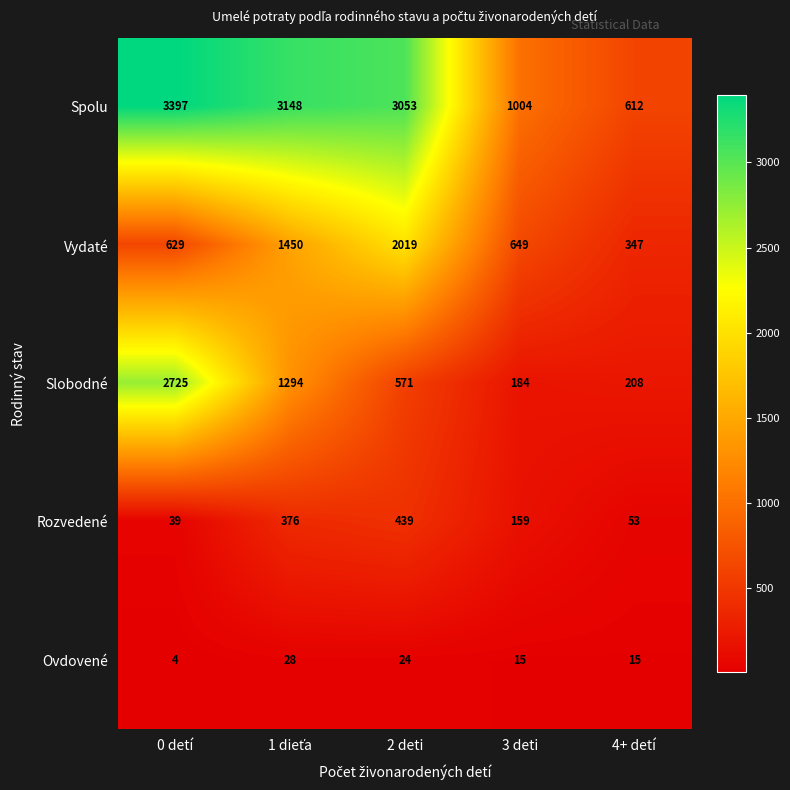

The value of Slobodné at 0 detí is 2725. True or false?

True